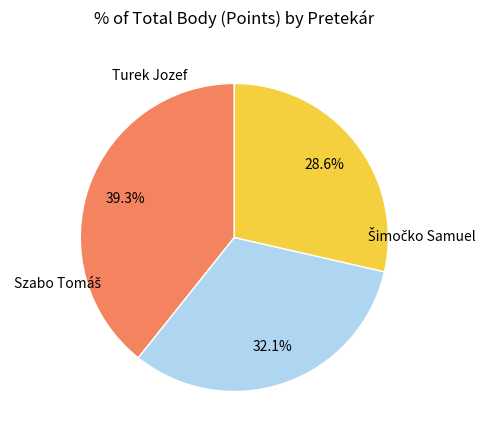

Is there any slice that represents more than half of the pie?

No